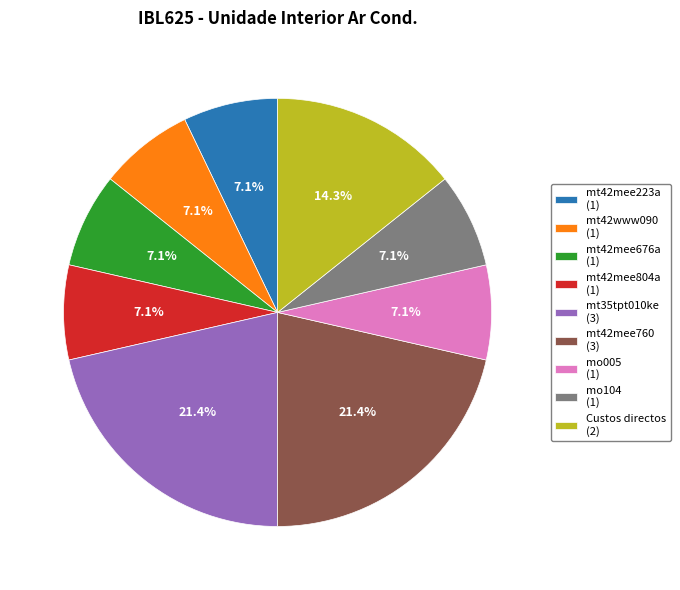

What is the ratio of the value at mt42www090 (1) to the value at mt42mee223a (1)?

1.0